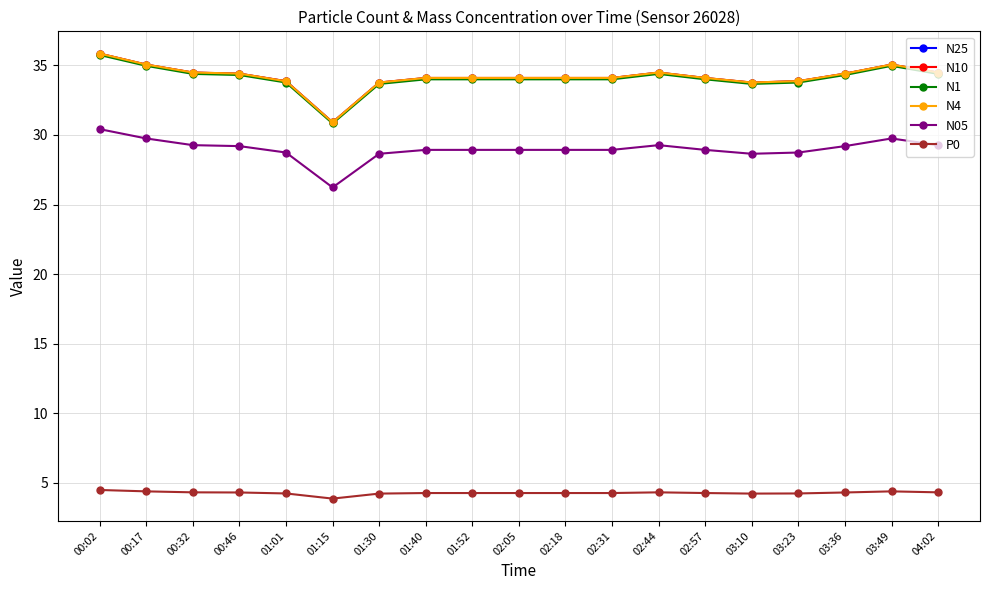

Is this an area chart (filled region under the line)?

No